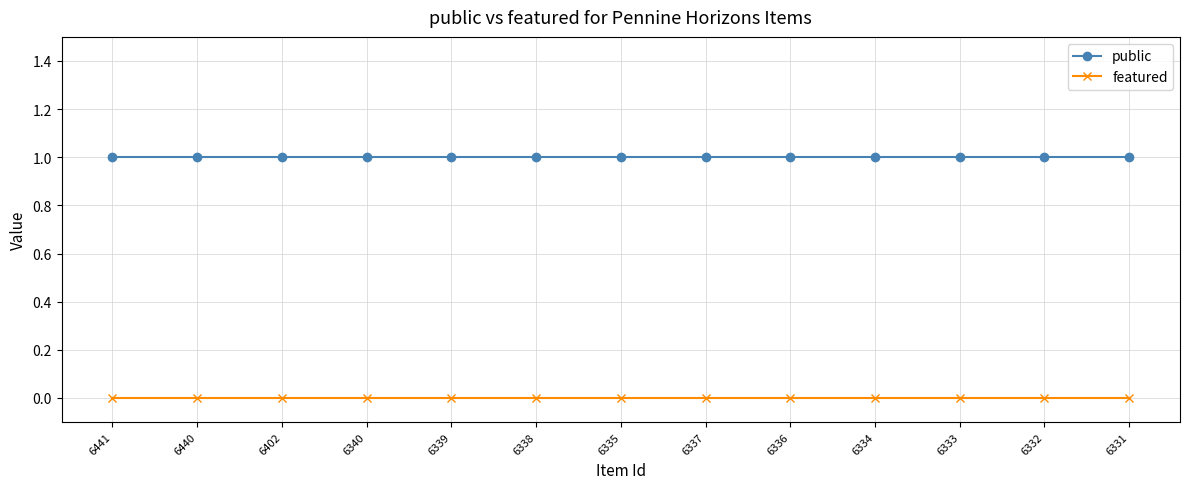

Does the chart have visible grid lines?

Yes